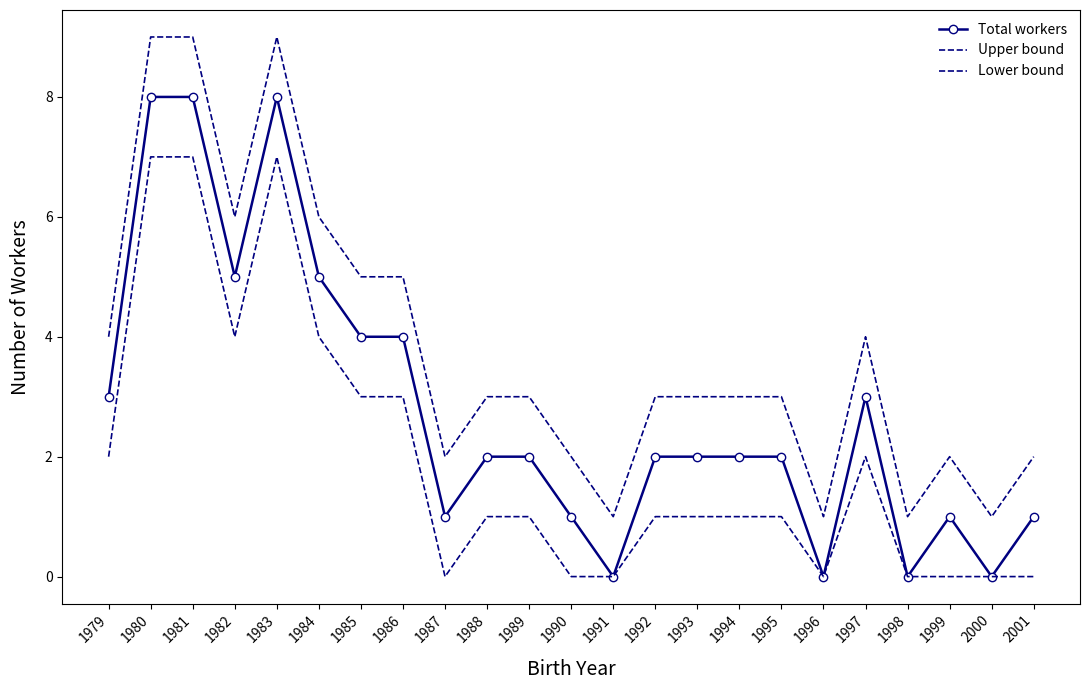

Count the number of categories in the chart.

23